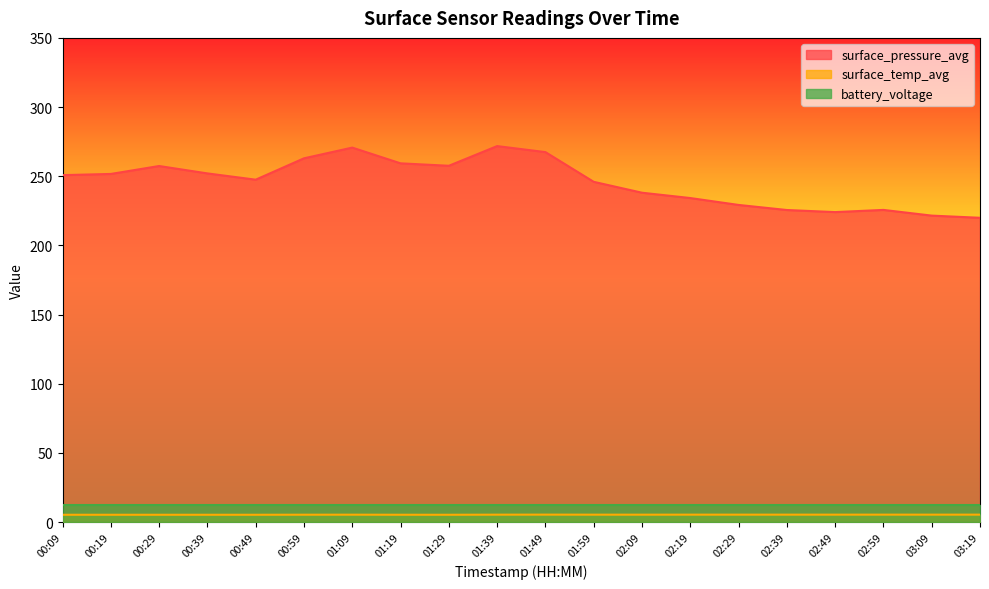

What is the minimum value for battery_voltage?

12.7